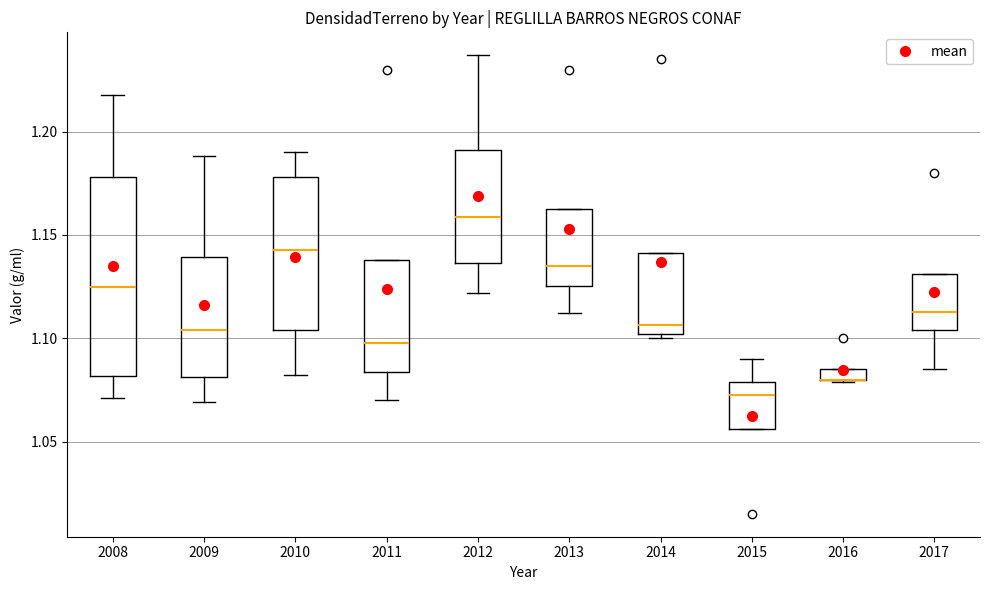

Comparing the boxes themselves (not the whiskers), which one is the tallest?

2008